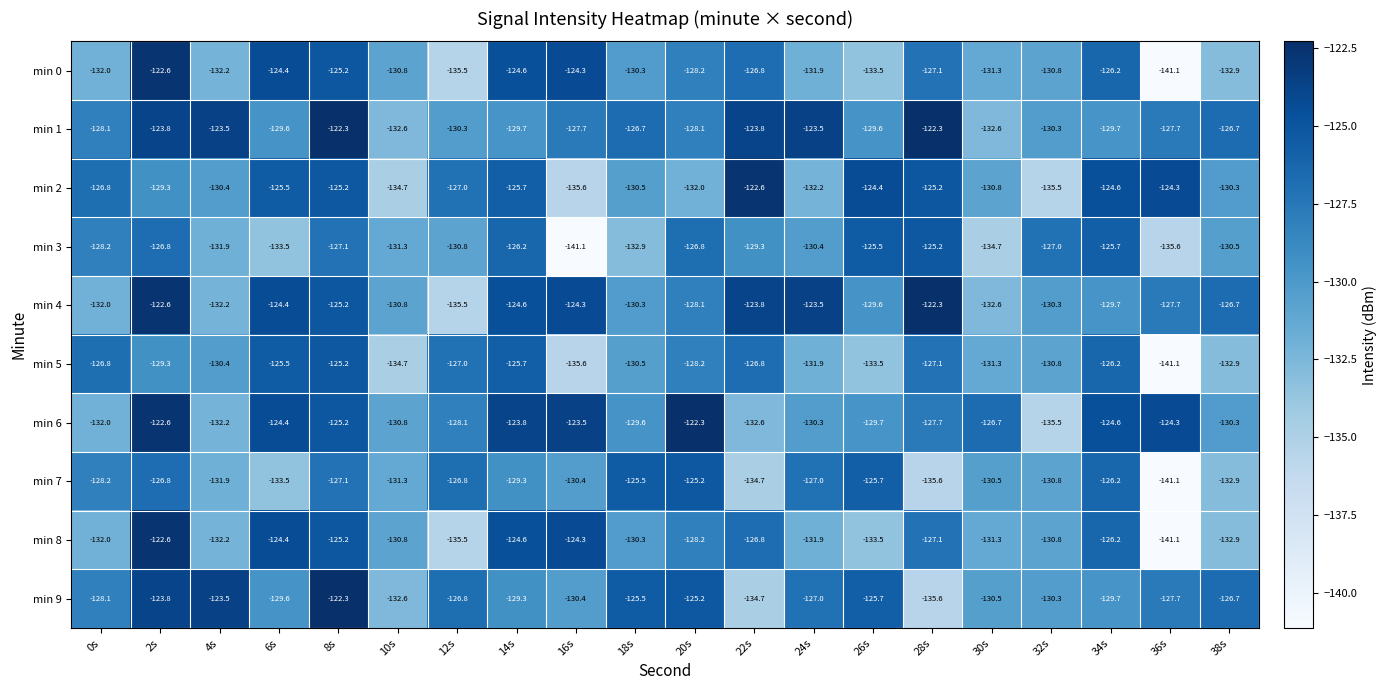

True or false: min 7 has a value of -128.2 at 0s.

True